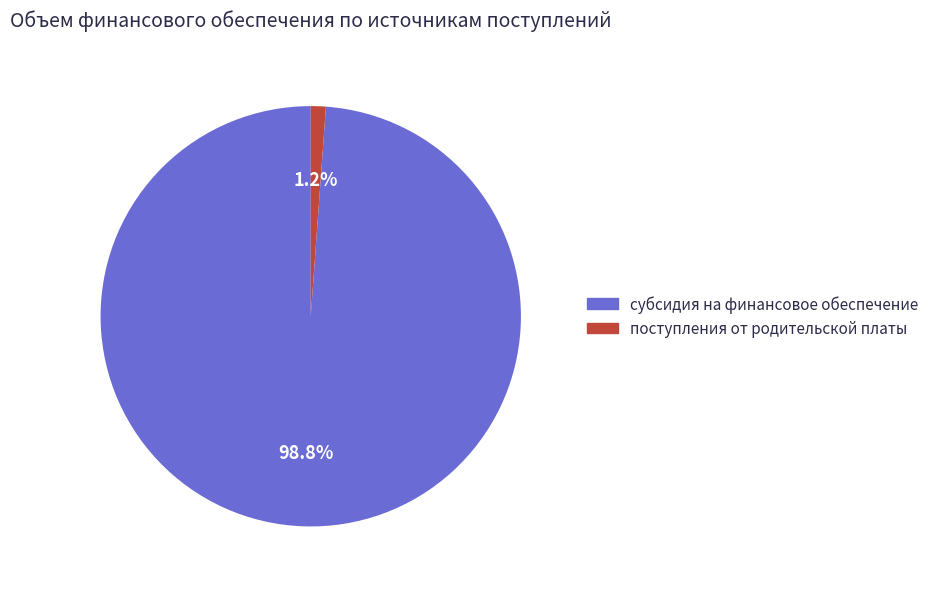

Which category has the biggest portion of the pie?

субсидия на финансовое обеспечение